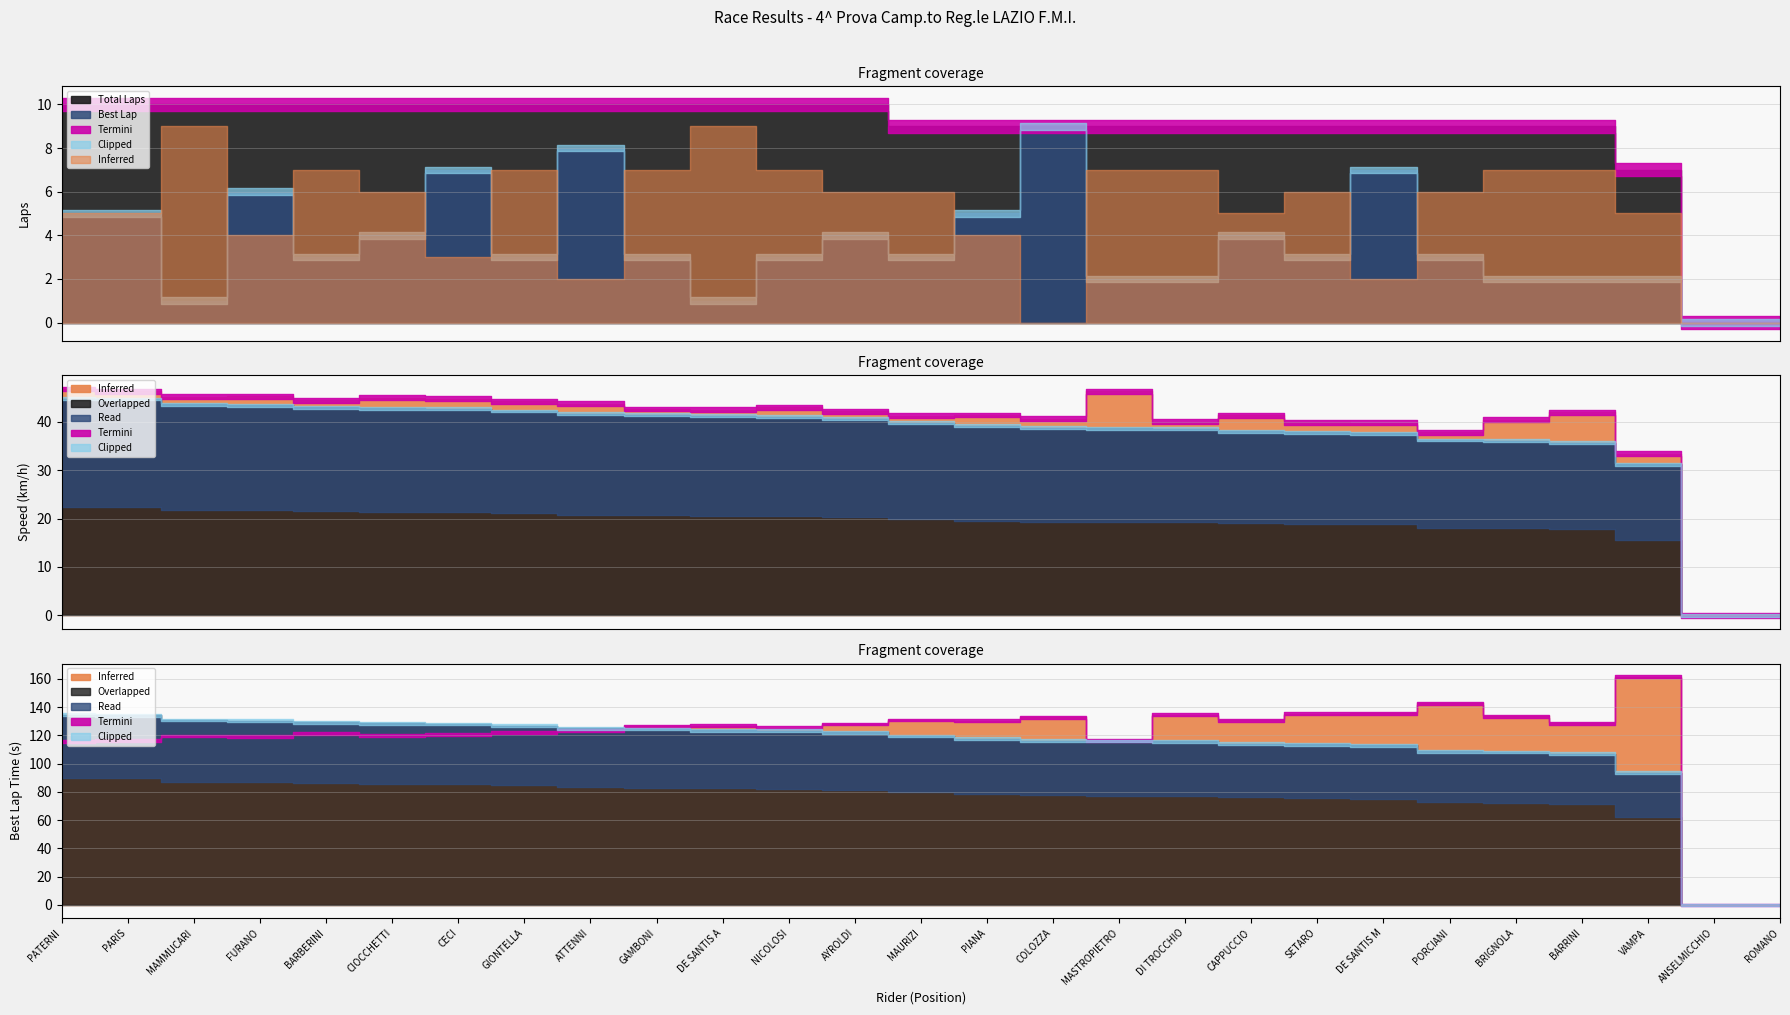

Reading left to right, extract all data points from this chart.

Total Laps: 10.0	10.0	10.0	10.0	10.0	10.0	10.0	10.0	10.0	10.0	10.0	10.0	10.0	9.0	9.0	9.0	9.0	9.0	9.0	9.0	9.0	9.0	9.0	9.0	7.0	0.0	0.0
Best Lap: 5.0	5.0	1.0	6.0	3.0	4.0	7.0	3.0	8.0	3.0	1.0	3.0	4.0	3.0	5.0	9.0	2.0	2.0	4.0	3.0	7.0	3.0	2.0	2.0	2.0	0.0	0.0
Best Lap time: 115.4	116.6	119.5	119.2	121.4	120.0	120.5	122.0	123.4	126.5	126.9	125.4	128.0	130.8	130.4	132.8	116.5	134.7	130.6	135.3	135.5	142.7	133.4	128.5	161.5	0.0	0.0
Best Speed: 46.8	46.3	45.2	45.3	44.5	45.0	44.8	44.2	43.7	42.7	42.5	43.1	42.2	41.3	41.4	40.6	46.3	40.1	41.3	39.9	39.8	37.8	40.5	42.0	33.4	0.0	0.0
Average Speed: 44.8	44.7	43.6	43.4	43.1	42.8	42.7	42.3	41.7	41.5	41.2	41.1	40.7	39.9	39.2	38.8	38.7	38.6	38.0	37.9	37.6	36.2	36.1	35.7	31.2	0.0	0.0
Position: 1.0	2.0	3.0	4.0	5.0	6.0	7.0	8.0	9.0	10.0	11.0	12.0	13.0	14.0	15.0	16.0	17.0	18.0	19.0	20.0	21.0	22.0	23.0	24.0	25.0	26.0	27.0